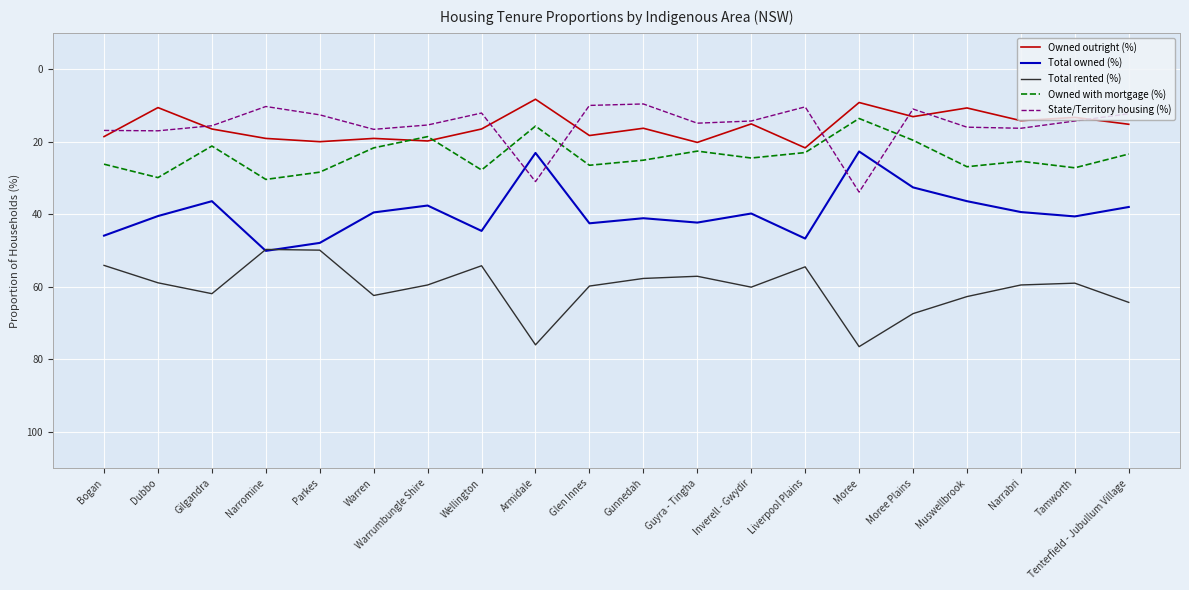

True or false: Total owned (%) has a value of 10.1 at Narrabri.

False